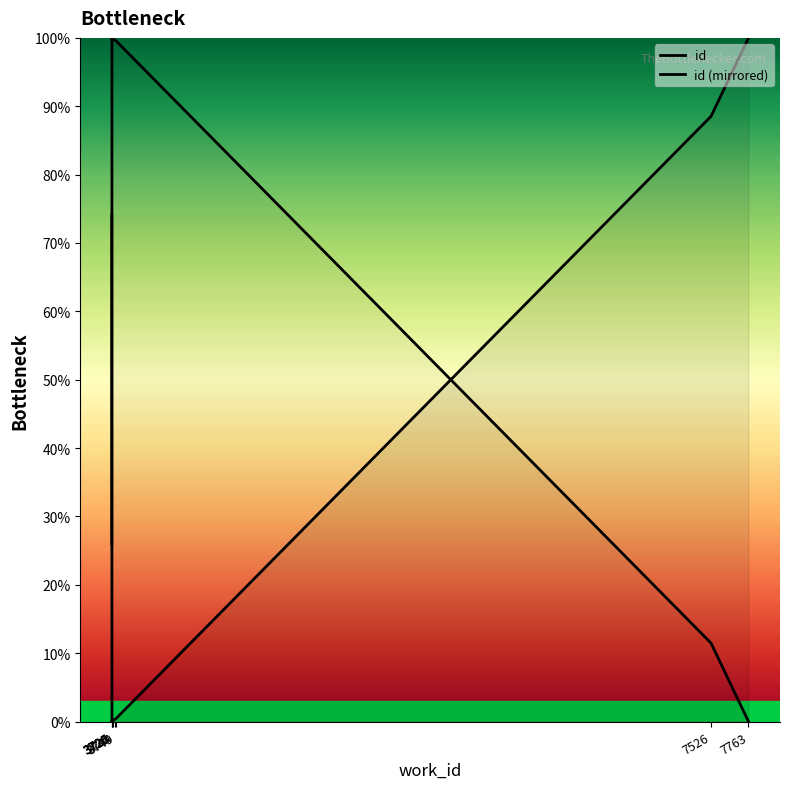

Where do id (mirrored) and id first cross each other?

3724 and 3725